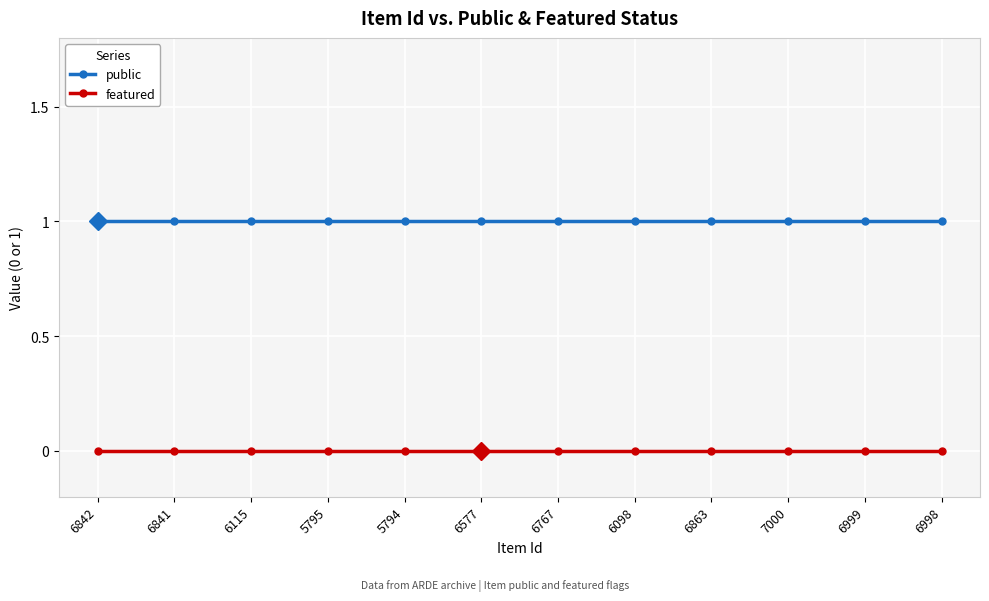

The public series shows 1 at 6842. True or false?

True